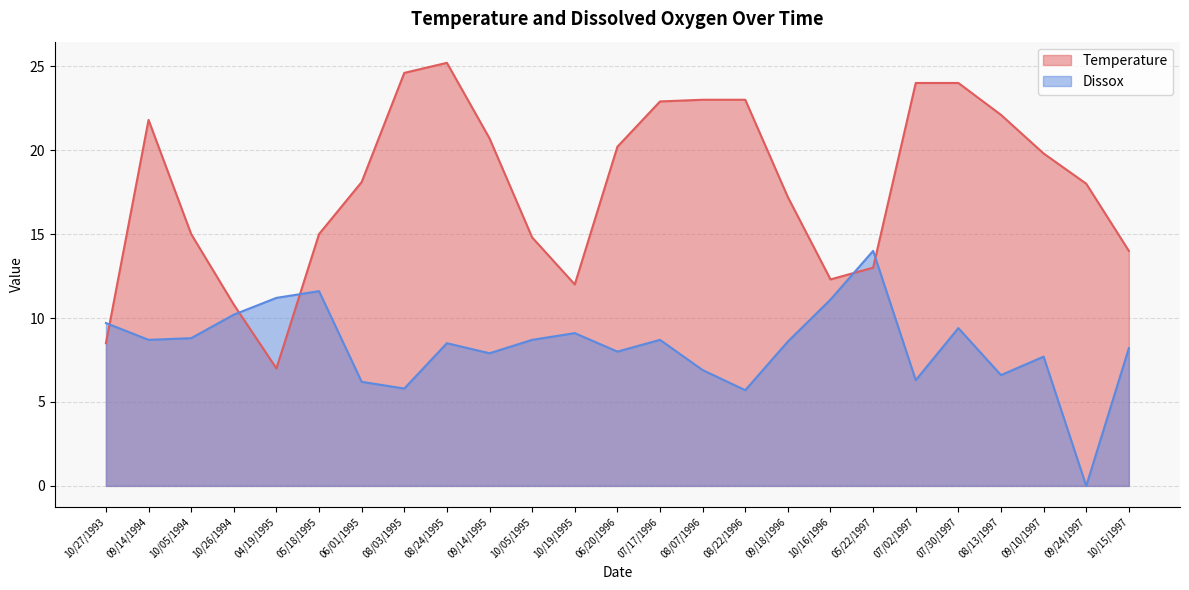

At which category does Dissox reach its first local peak?

05/18/1995